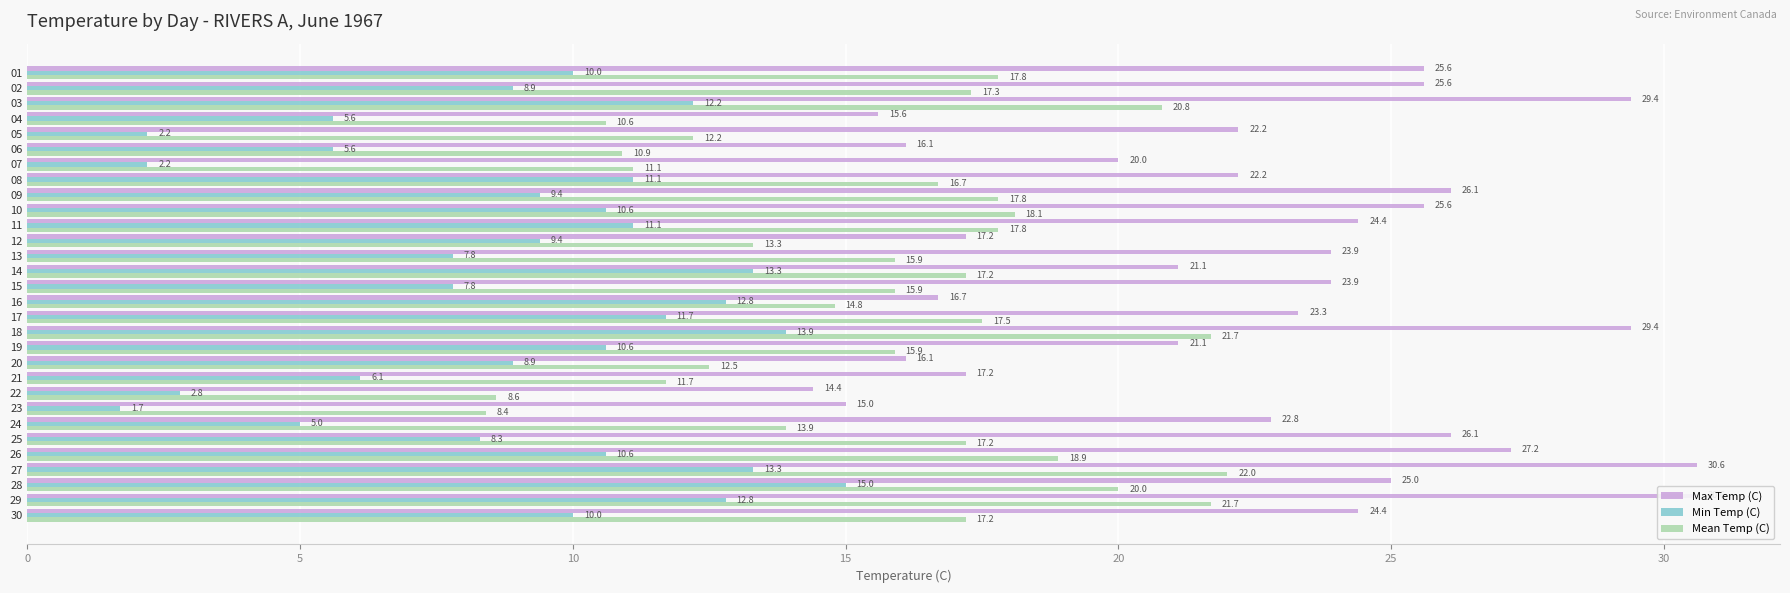

Rank the series by their average value, from lowest to highest.

Min Temp (C), Mean Temp (C), Max Temp (C)